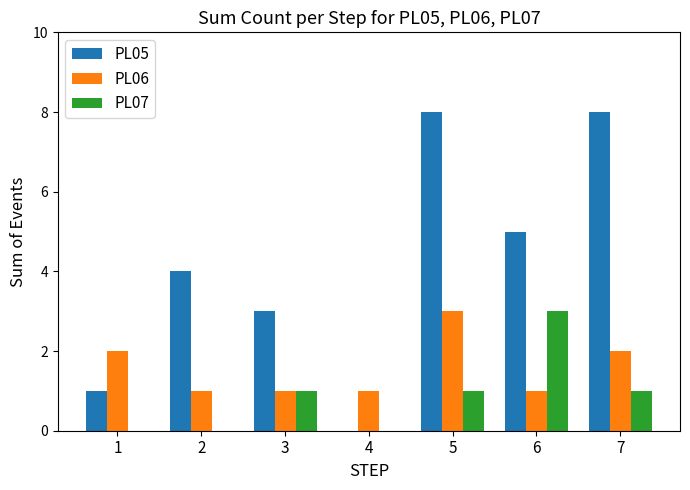

What is the maximum value shown in the chart?

8